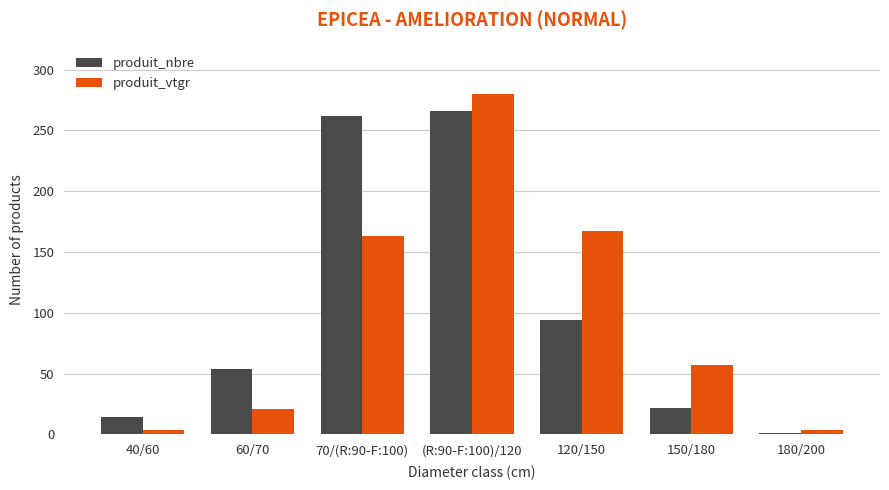

What value does the produit_vtgr series have at 150/180?

57.3